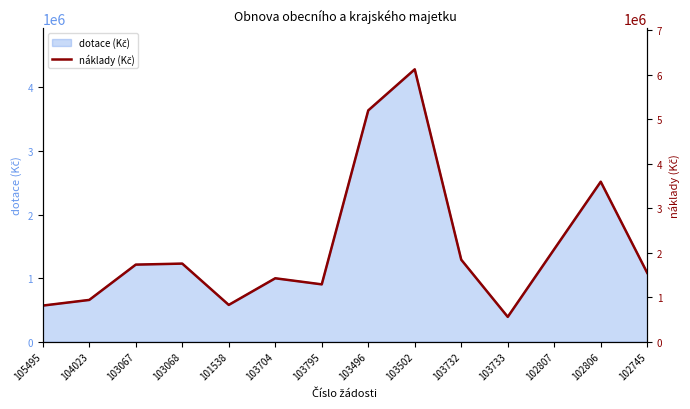

What is the sum of the values at 105495 and 101538?

1637912